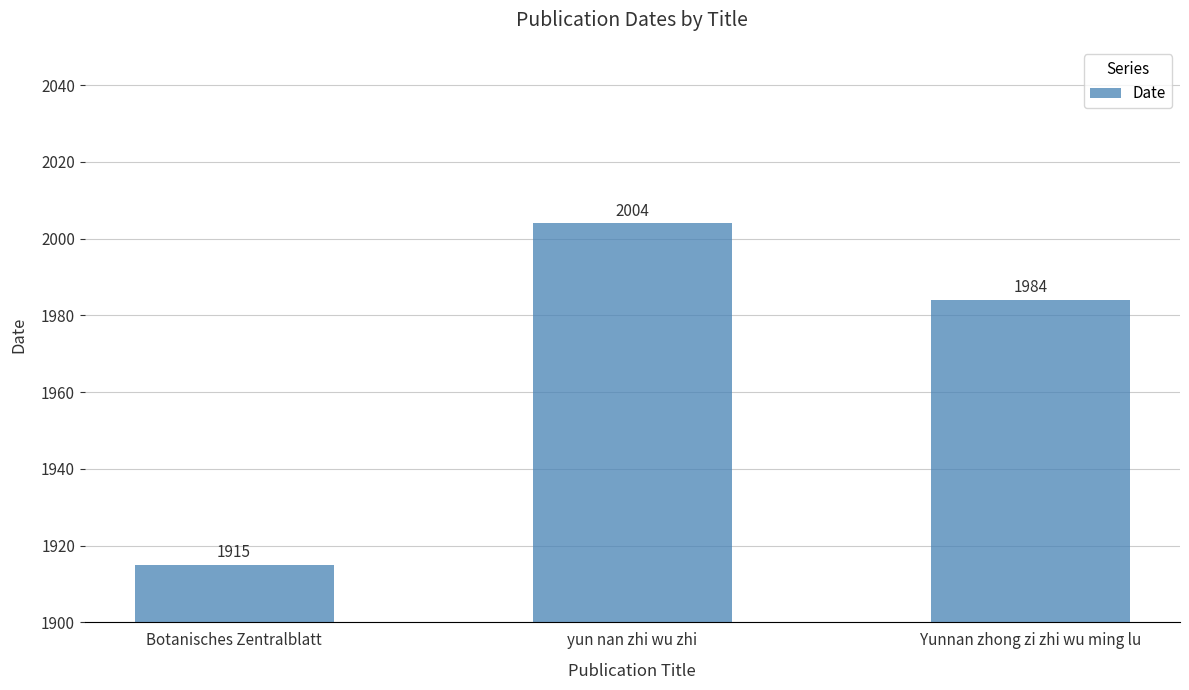

What is the label of the 3rd bar from the right?

Botanisches Zentralblatt